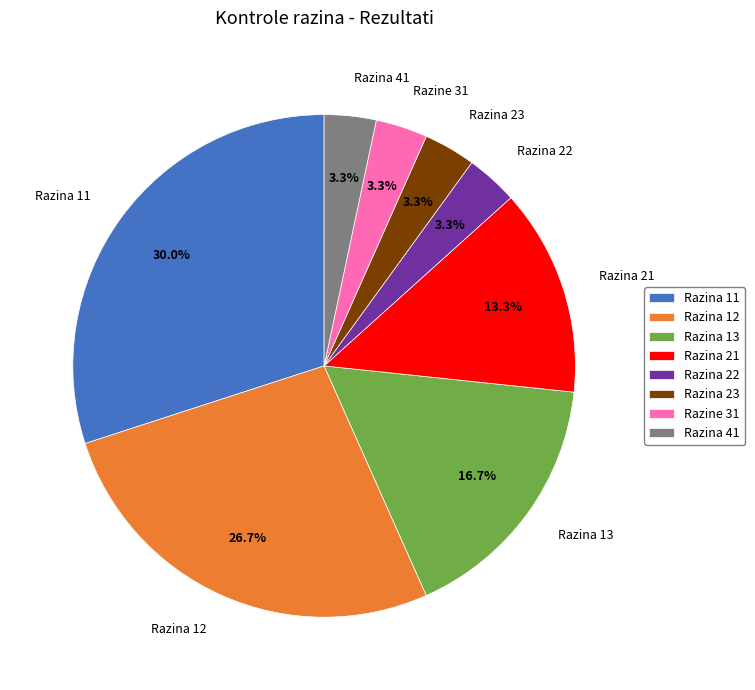

What portion of the pie excludes Razina 22?

96.7%